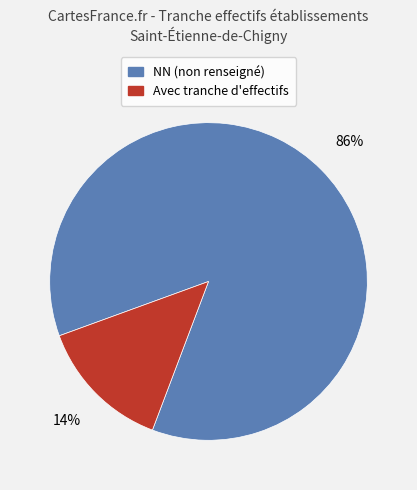

Does any single category account for the majority?

Yes